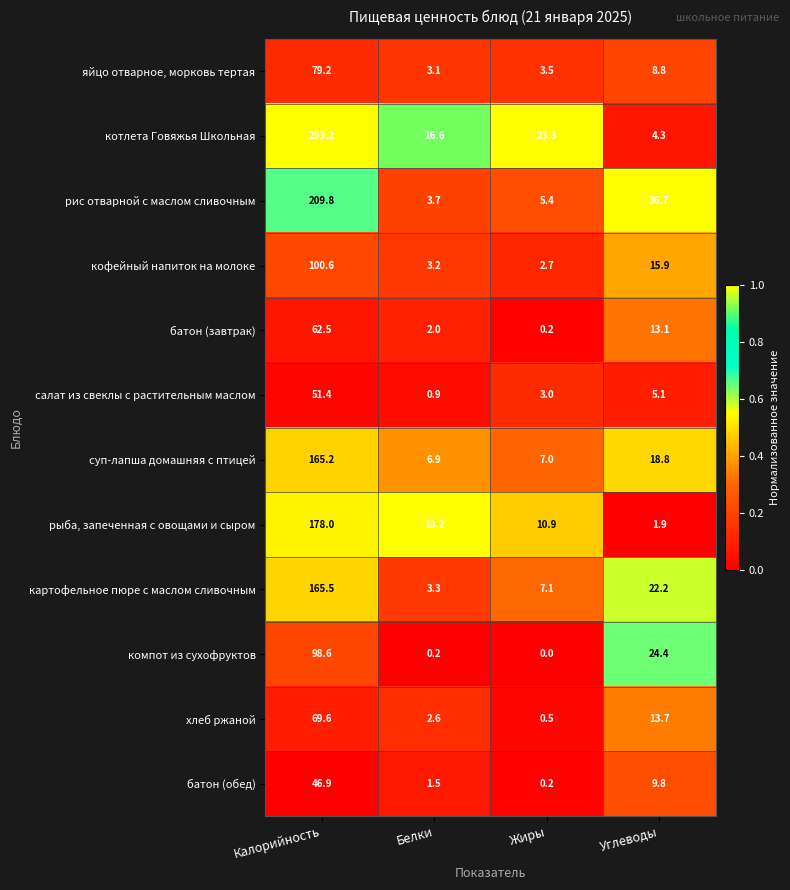

The value of батон (завтрак) at Углеводы is 6.3. True or false?

False